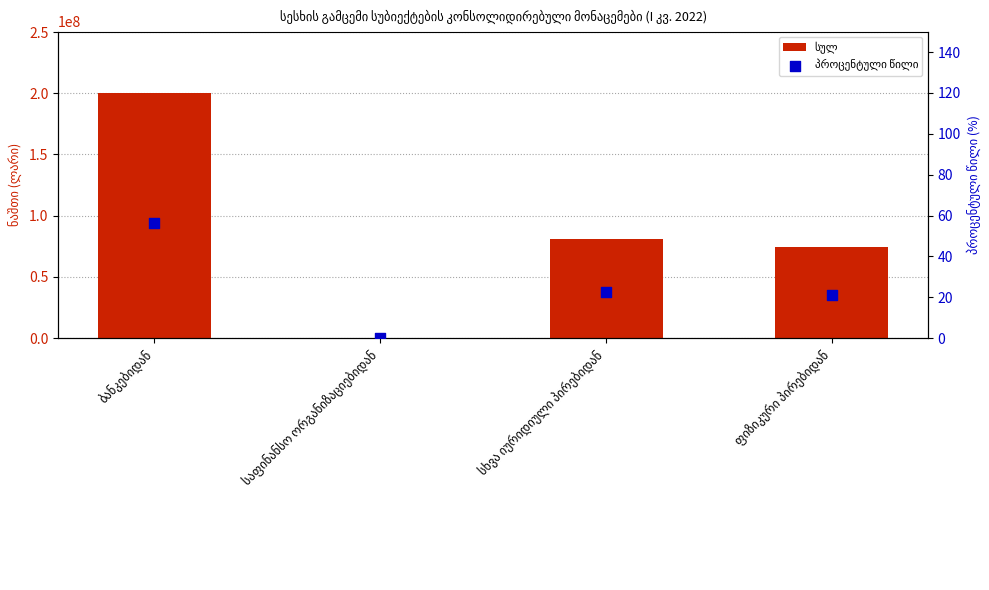

Which series has the largest total across all categories?

სულ